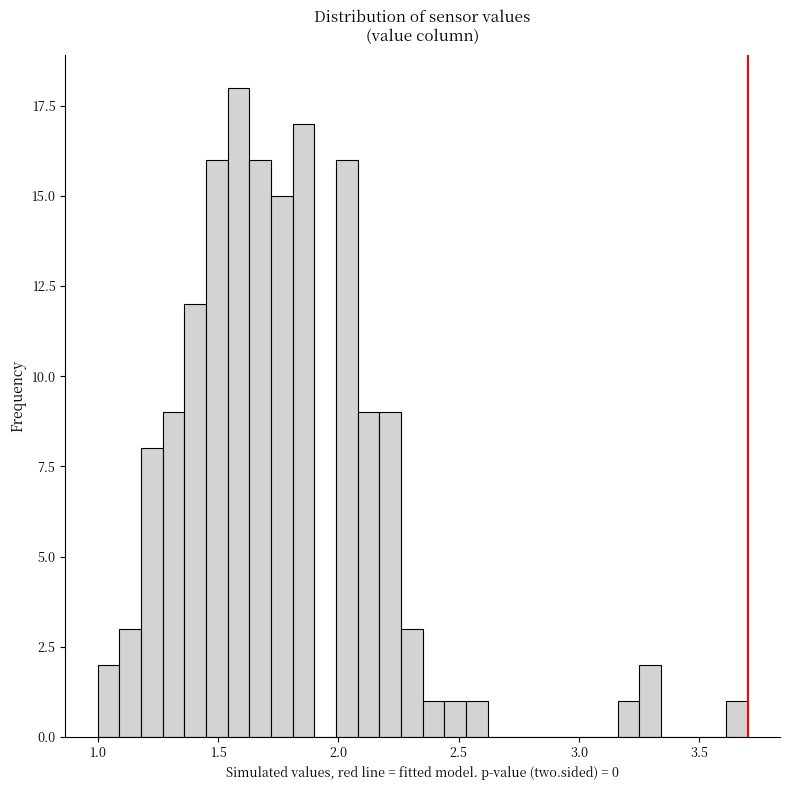

Read against the x-axis, roughly where is the centre of the tallest bar?

1.60